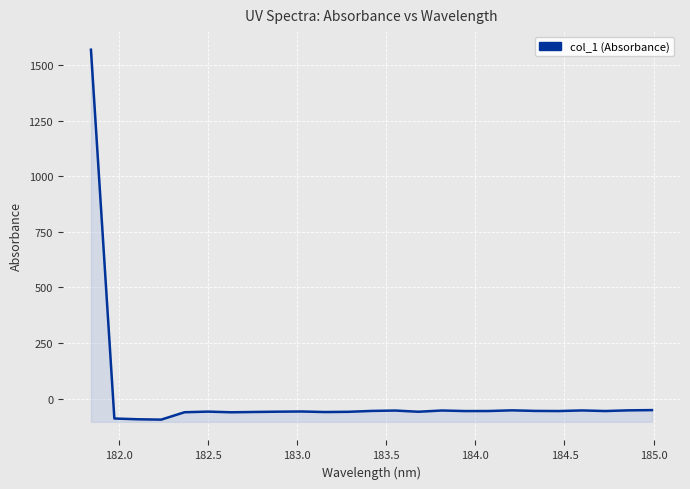

Reading left to right, extract all data points from this chart.

1570.3	-90.0	-93.5	-95.1	-61.8	-59.0	-62.0	-60.6	-59.3	-58.4	-60.9	-59.9	-56.0	-54.2	-59.6	-54.1	-56.5	-56.4	-53.3	-55.9	-56.5	-53.7	-56.4	-53.3	-52.2